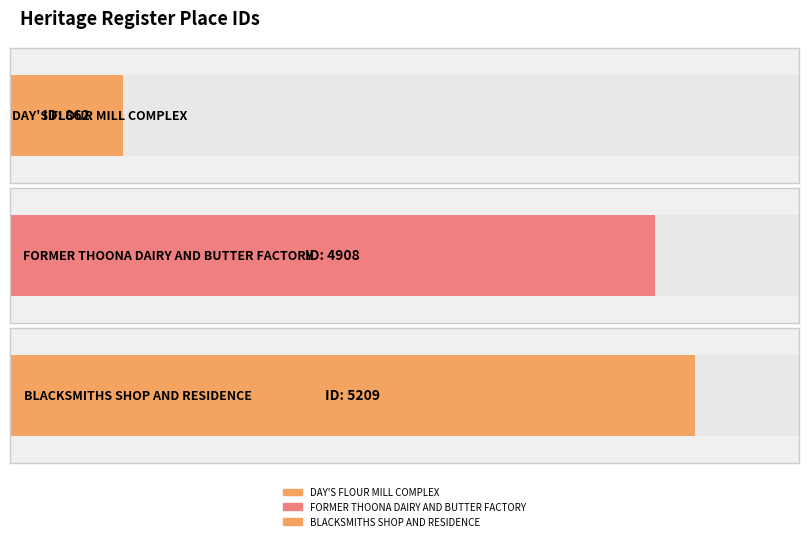

What is the difference between the maximum and second lowest values?

301